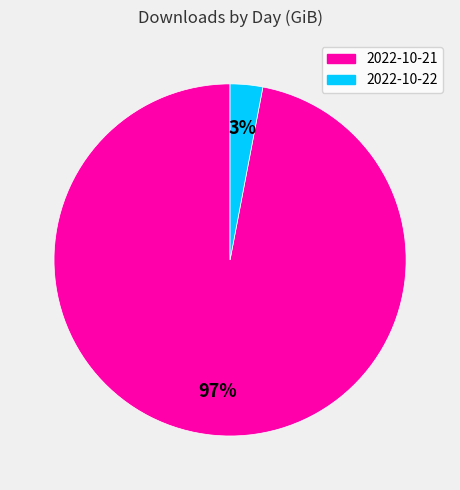

Which slice is the smallest?

2022-10-22